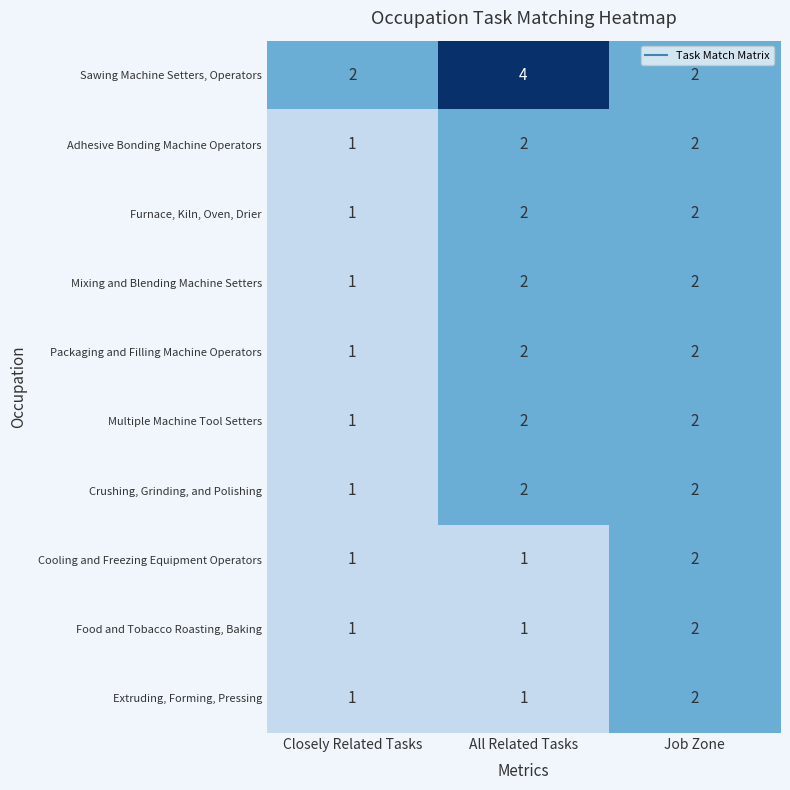

At which label does Multiple Machine Tool Setters reach its minimum?

Closely Related Tasks